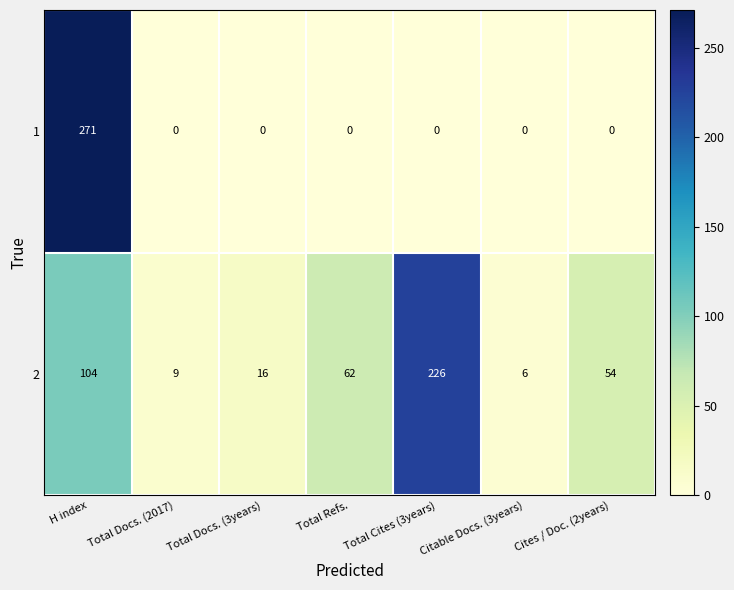

Which label corresponds to the largest value in the chart?

H index